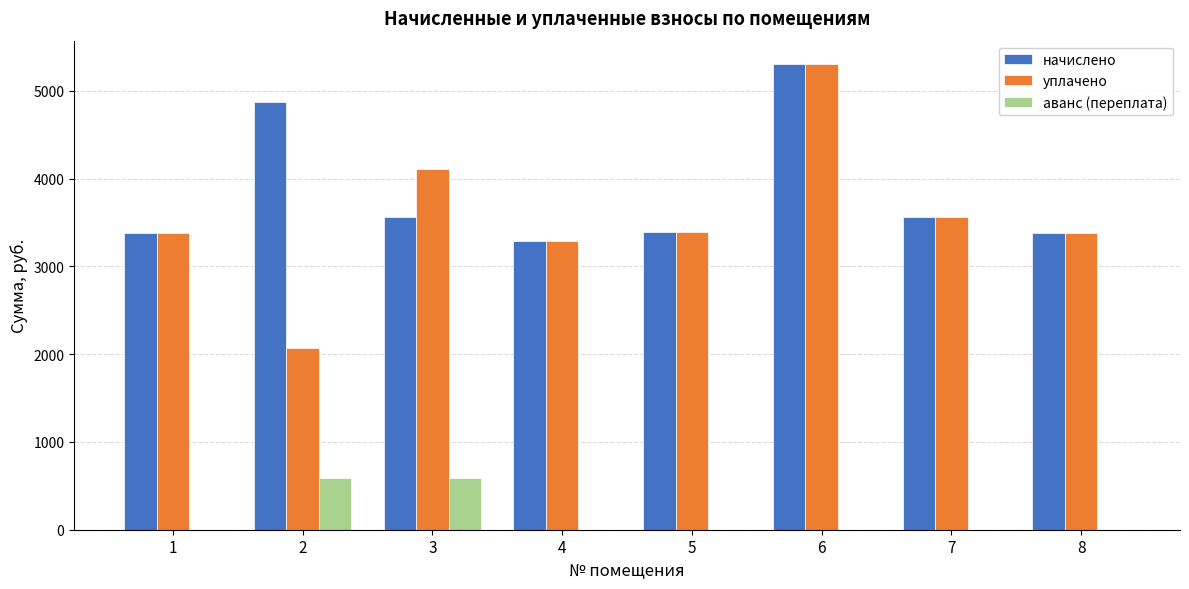

At which category does the chart reach its peak across all series?

6